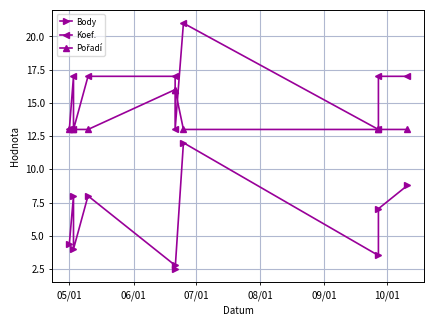

At 06/01, list the series in order from smallest to largest.

Body, Pořadí, Koef.